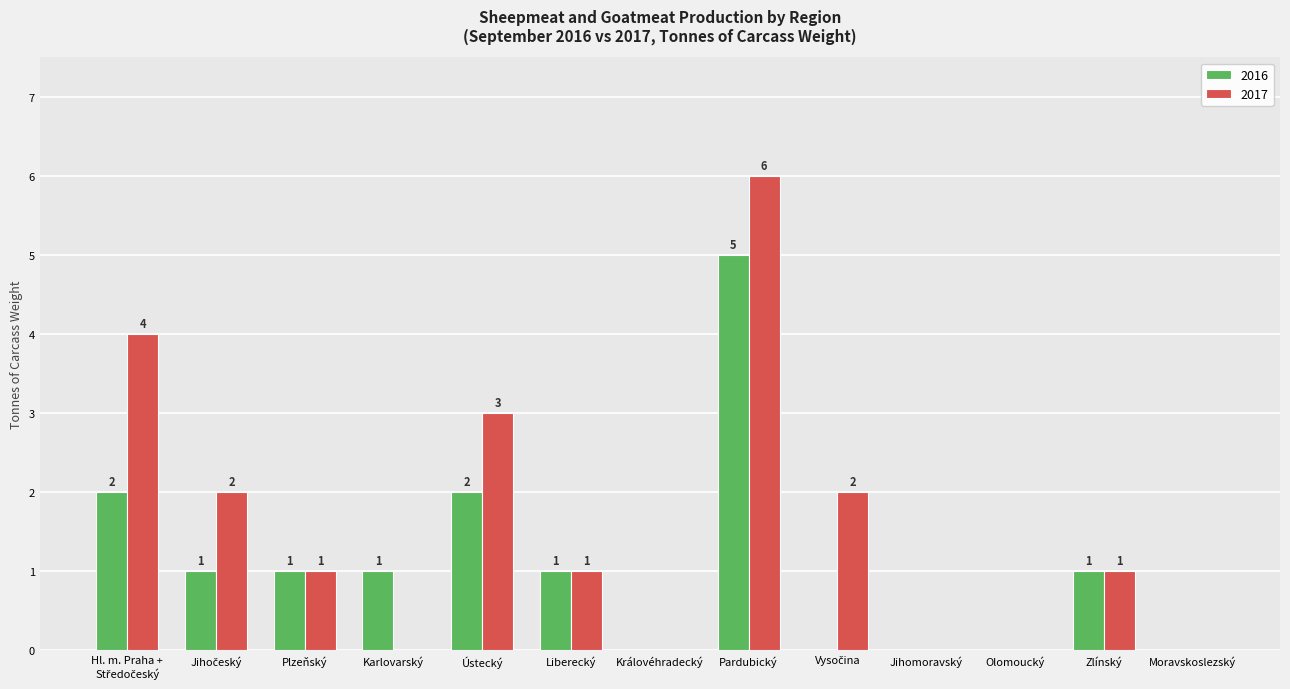

Reading left to right, list all the values displayed in this chart.

2016: 2	1	1	1	2	1	0	5	0	0	0	1	0
2017: 4	2	1	0	3	1	0	6	2	0	0	1	0